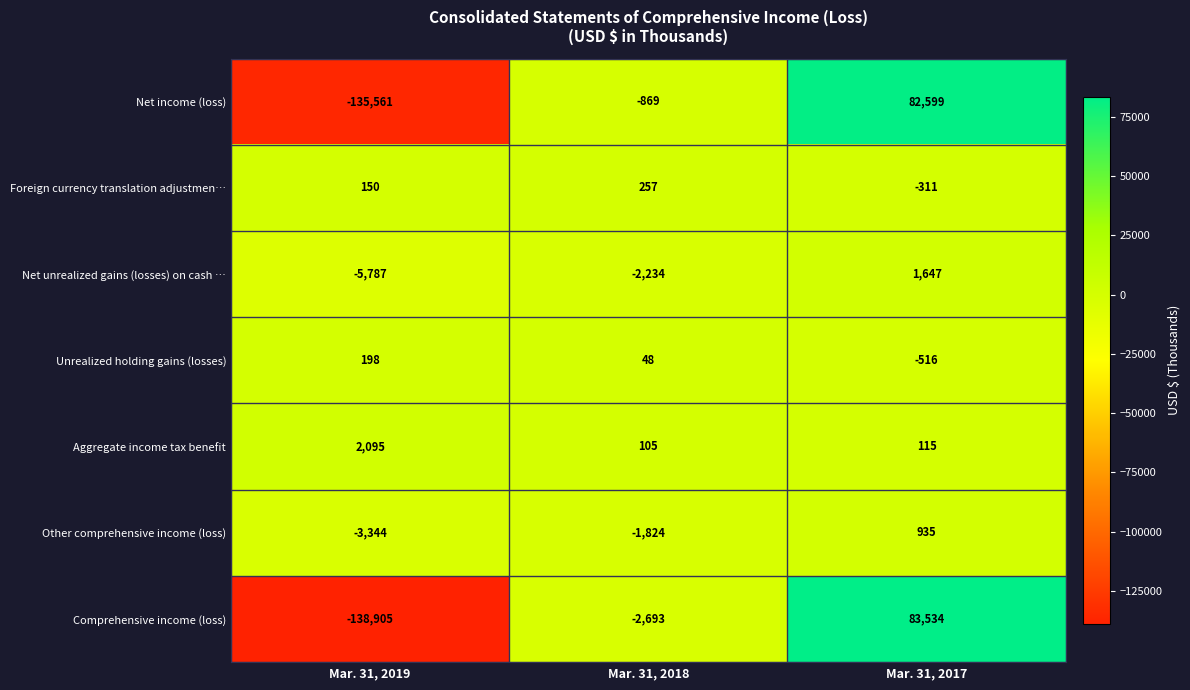

Rank the series at Mar. 31, 2019 from lowest to highest value.

Comprehensive income (loss), Net income (loss), Net unrealized gains (losses) on cash …, Other comprehensive income (loss), Foreign currency translation adjustmen…, Unrealized holding gains (losses), Aggregate income tax benefit